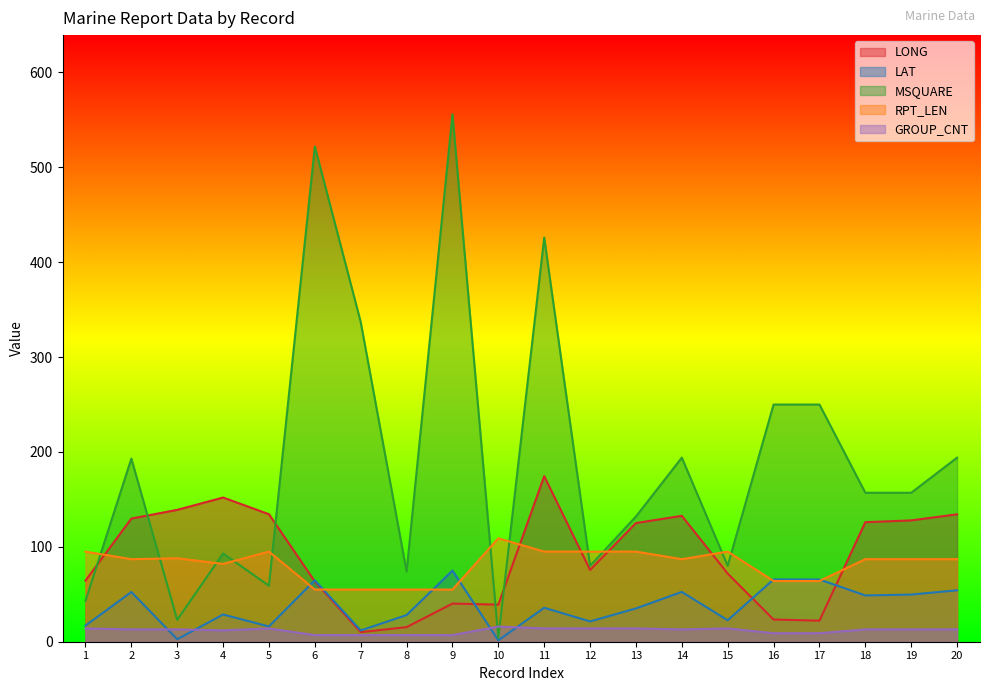

Which category has the lowest value in the GROUP_CNT series?

6